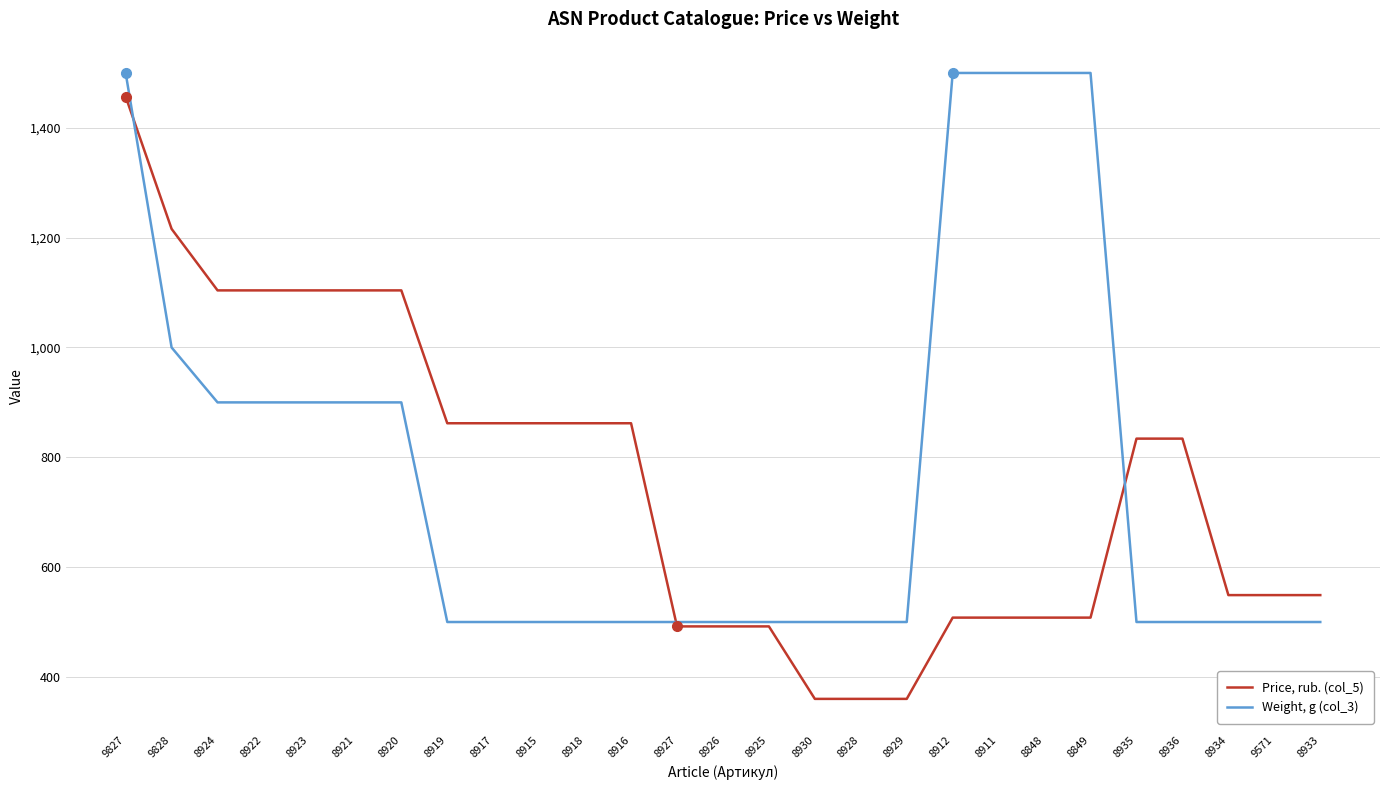

What is the minimum value for Price, rub. (col_5)?

360